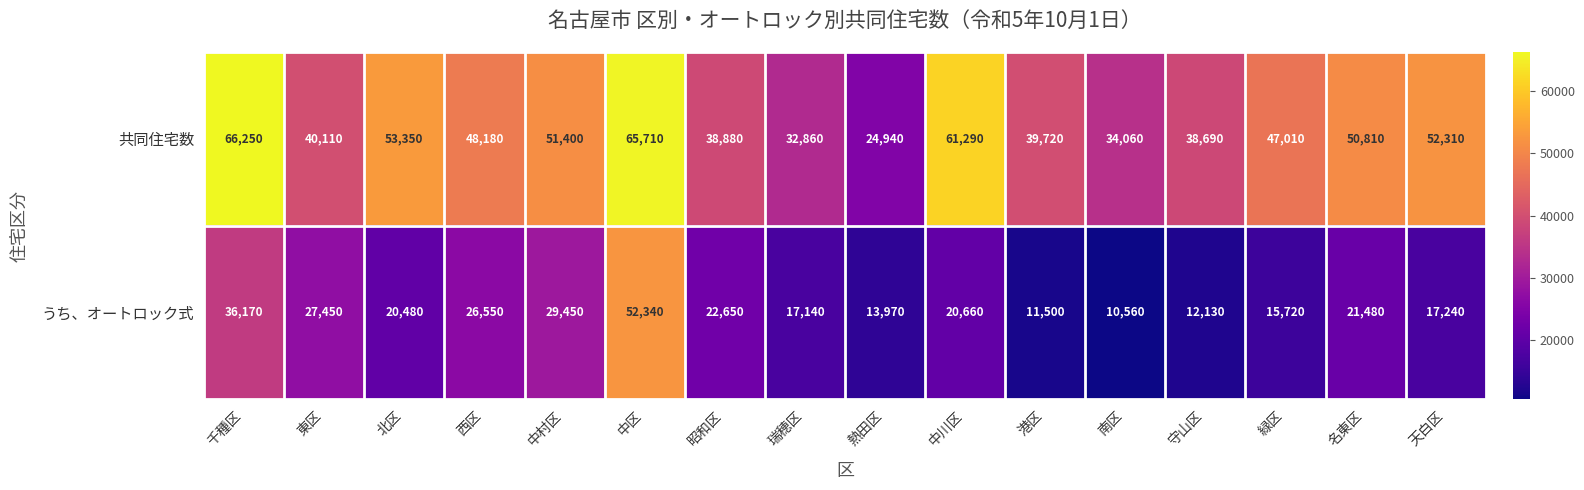

Which category has the highest value across all series?

千種区